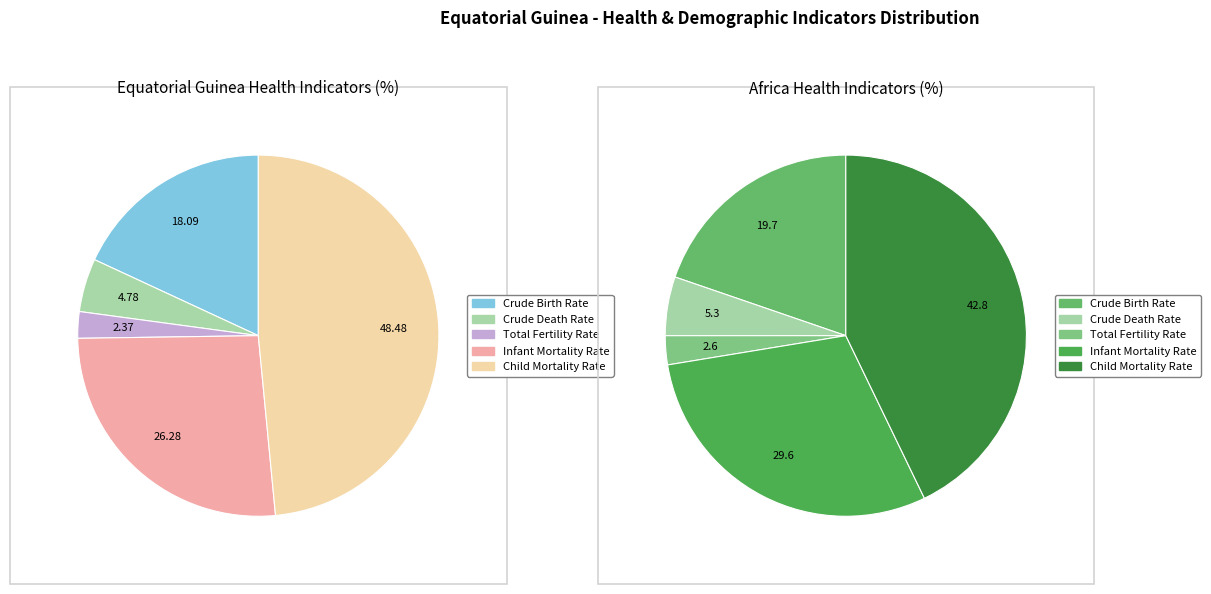

Which category has the biggest portion of the pie?

Child Mortality Rate